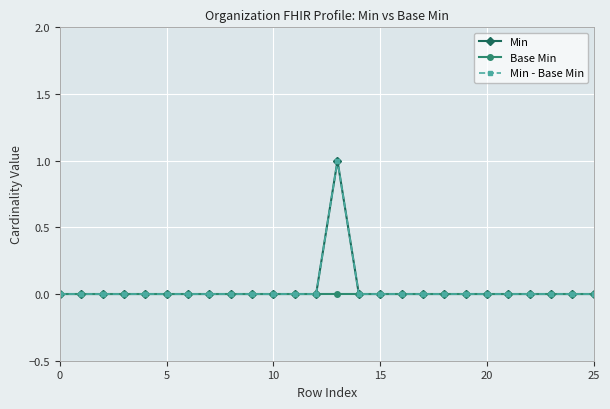

True or false: Min and Min - Base Min intersect in this chart.

False